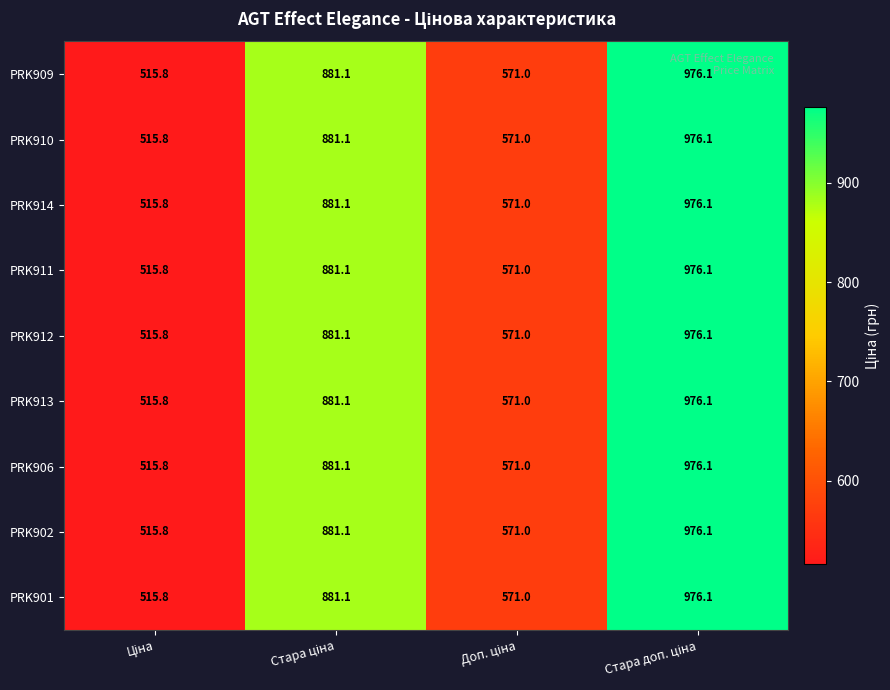

What is the sum of all PRK906 values?

2944.0